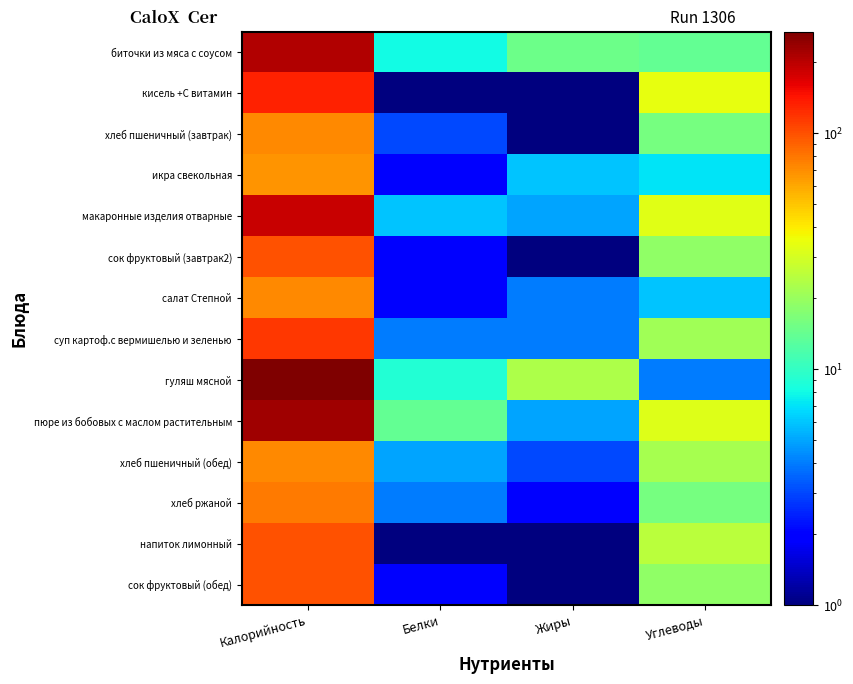

At which category does the chart reach its peak across all series?

Калорийность